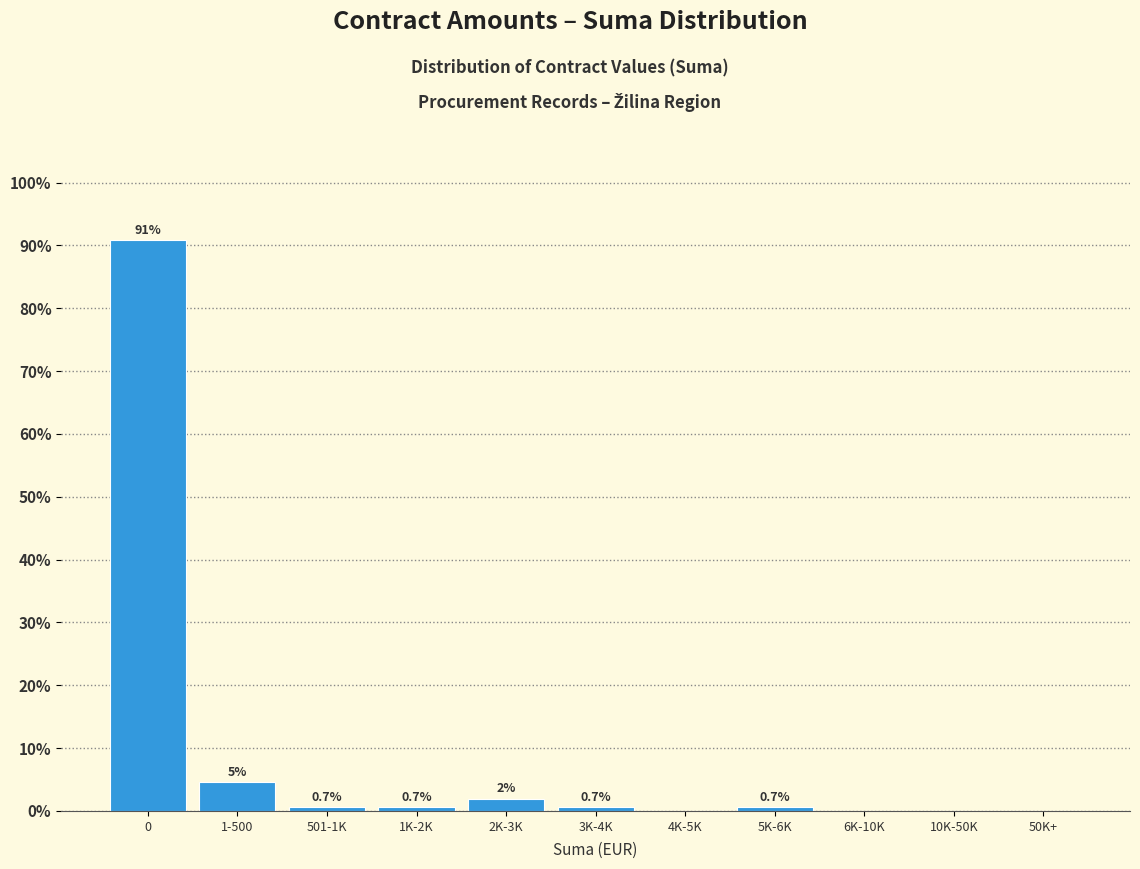

Reading left to right, list all the values displayed in this chart.

0=90.8	1-500=4.6	501-1K=0.7	1K-2K=0.7	2K-3K=2.0	3K-4K=0.7	4K-5K=0.0	5K-6K=0.7	6K-10K=0.0	10K-50K=0.0	50K+=0.0